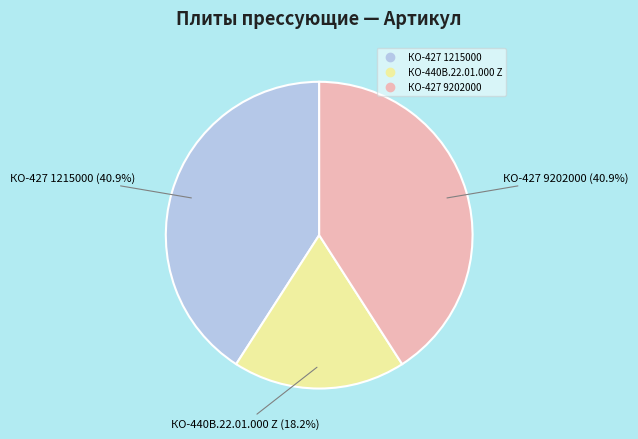

Which category has the smallest portion of the pie?

КО-440В.22.01.000 Z